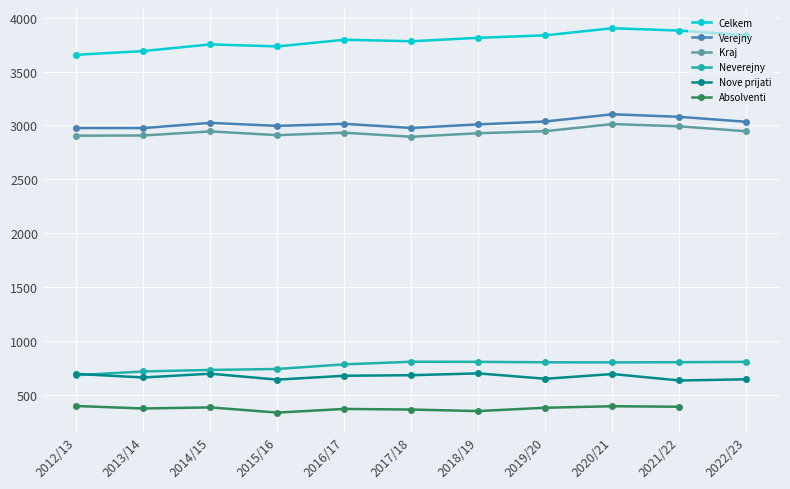

Which has a higher value, 2016/17 or 2019/20?

2019/20